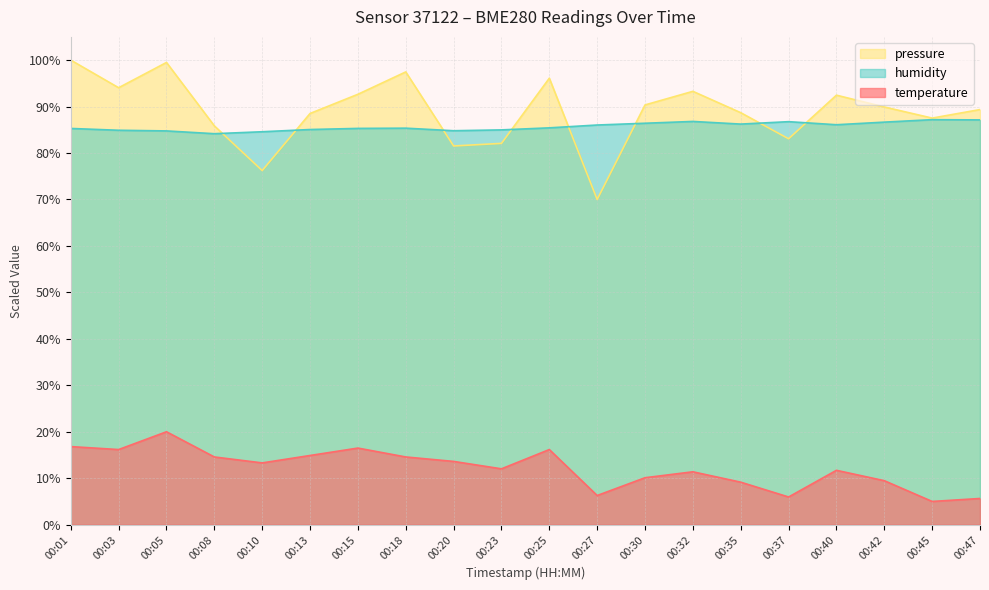

At which category is the sum across all series the highest?

00:05